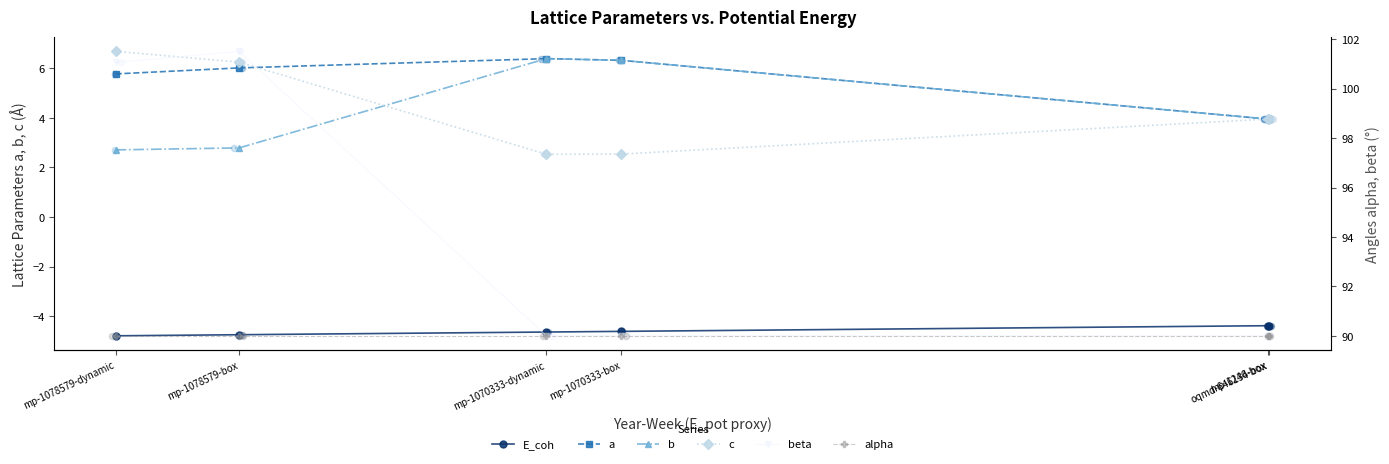

At how many categories does at least one series exceed 15?

6